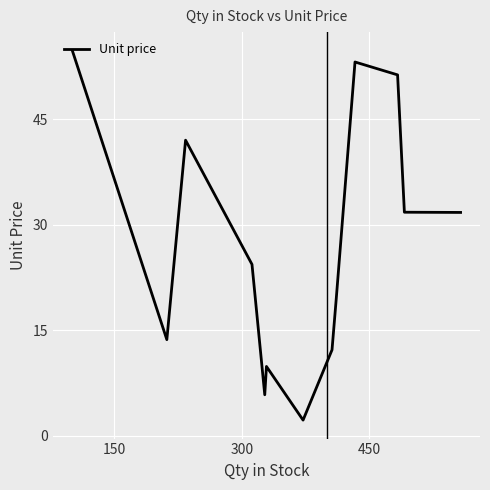

What is the average value?

27.1